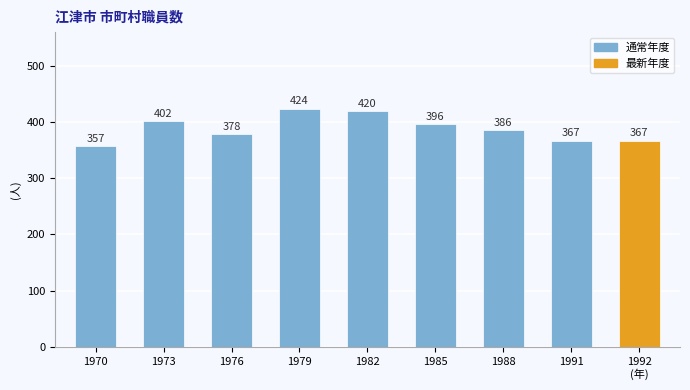

What is the difference between the values at 1979 and 1976?

46